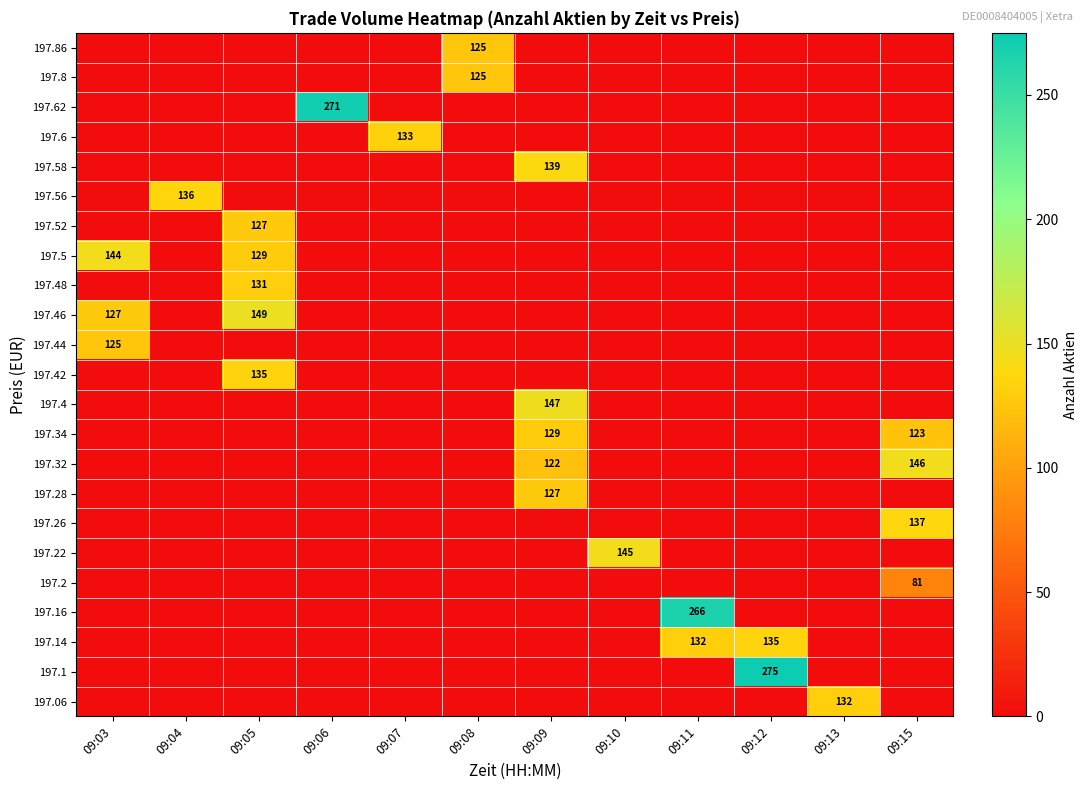

At how many categories does at least one series exceed 201?

3